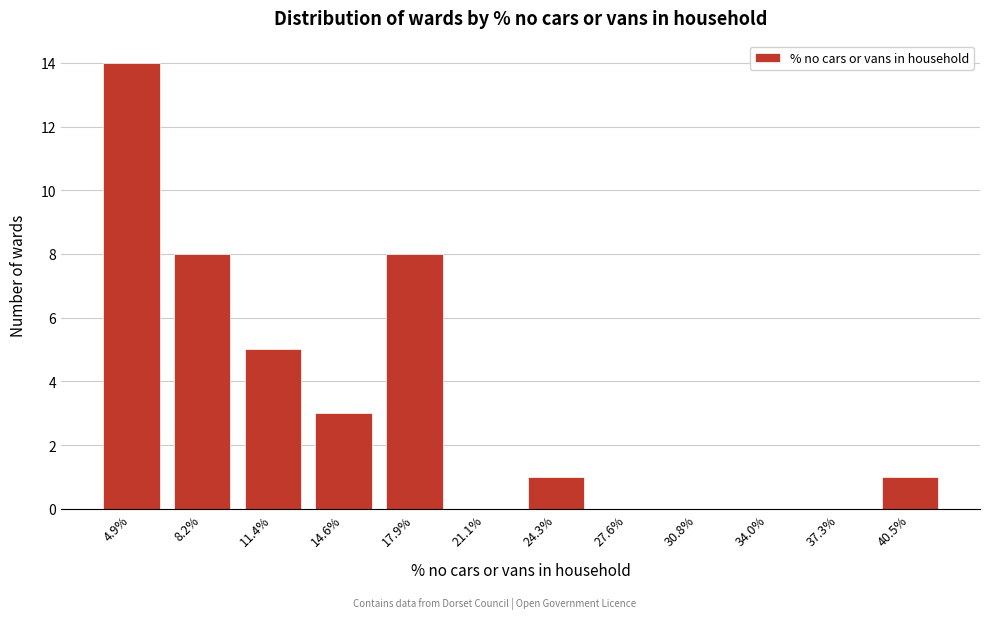

Reading right to left, extract all data points from this chart.

40.5%=1	37.3%=0	34.0%=0	30.8%=0	27.6%=0	24.3%=1	21.1%=0	17.9%=8	14.6%=3	11.4%=5	8.2%=8	4.9%=14